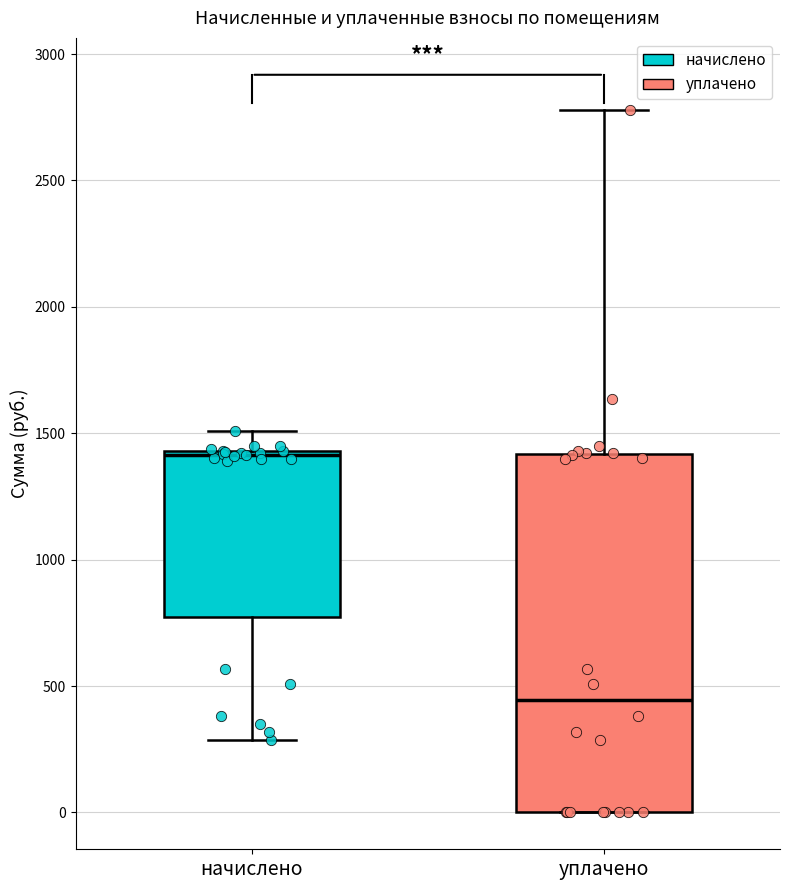

Reading left to right, read every box against the y-axis: the position of its median line, the range the box covers, and the ends of its whiskers. The values are not printed on the chart, so give them approximately, as read against the axis.

начислено: median 1400, box 750 to 1450, whiskers 300 to 1500
уплачено: median 450, box 0 to 1400, whiskers 0 to 2800